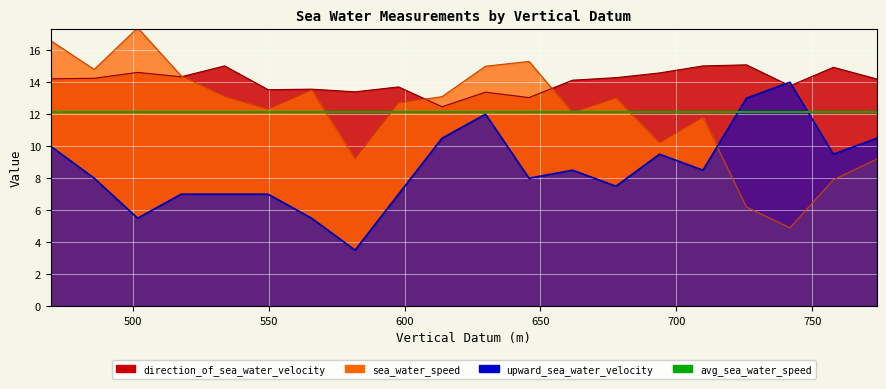

At which category is the sum across all series the highest?

469.8